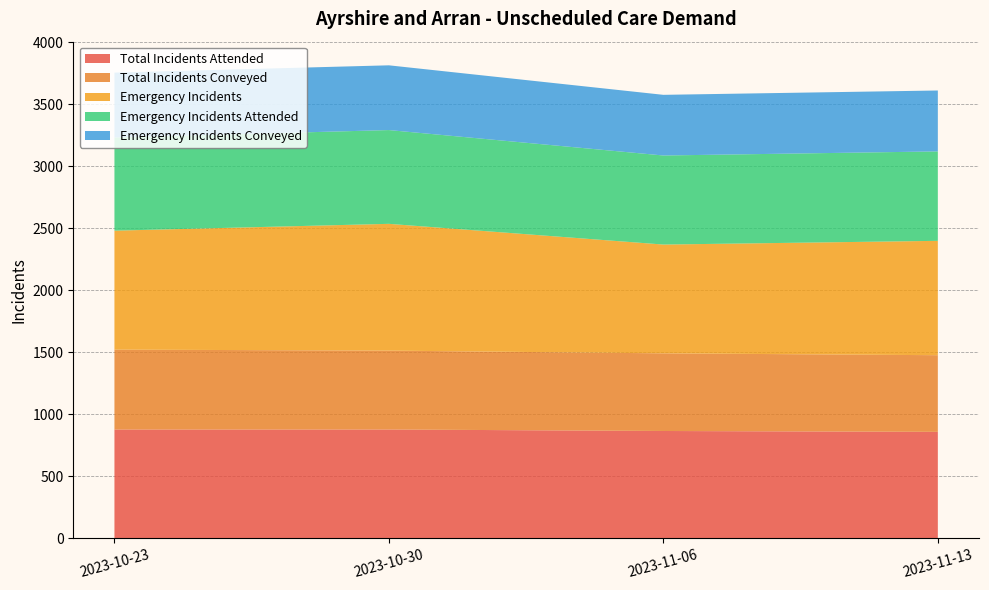

Reading right to left, extract all data points from this chart.

Total Incidents Attended: 858	865	877	877
Total Incidents Conveyed: 618	626	636	644
Emergency Incidents: 922	877	1022	959
Emergency Incidents Attended: 721	718	756	751
Emergency Incidents Conveyed: 491	489	522	523